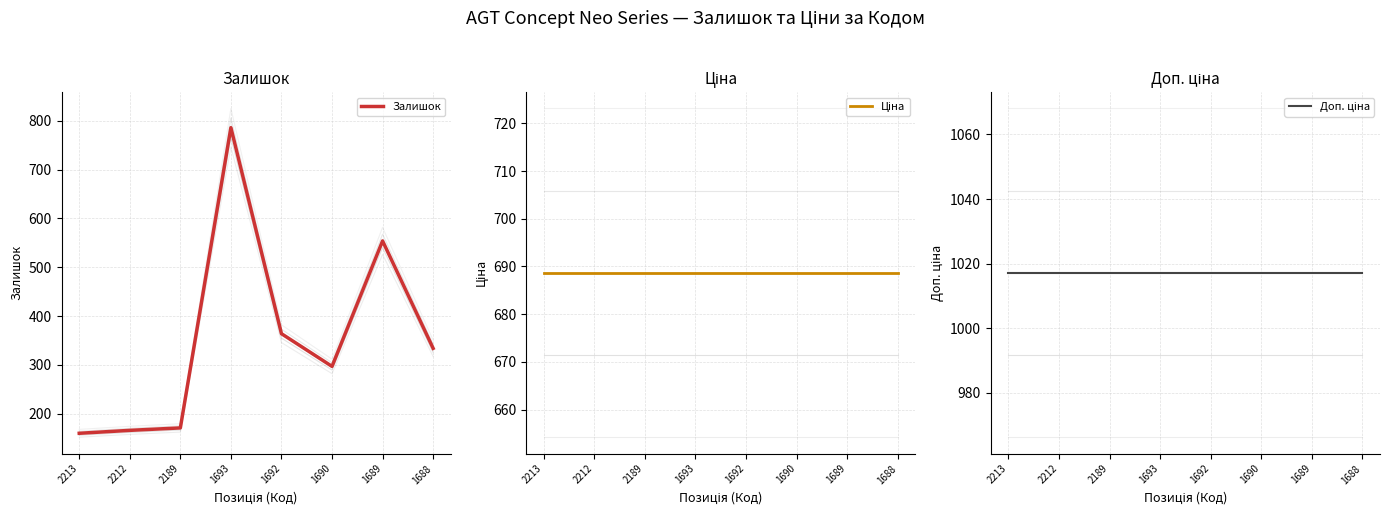

True or false: Залишок and Доп. ціна cross at least once.

False